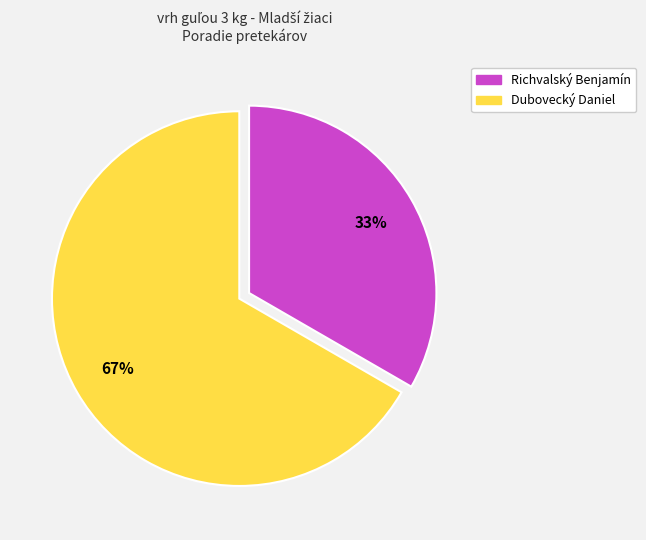

Does any single category account for the majority?

Yes